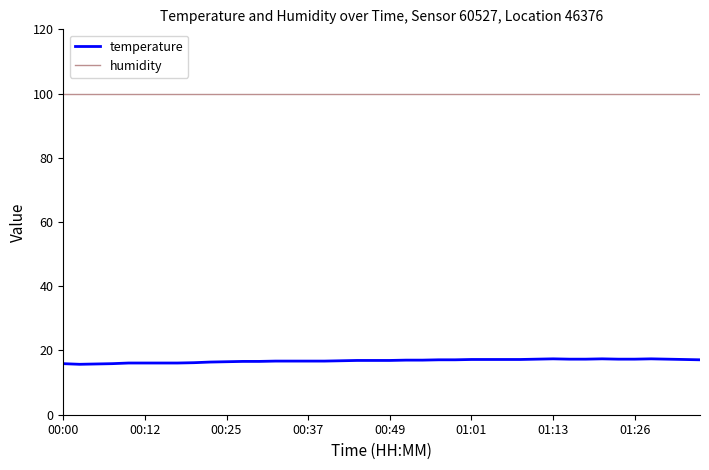

True or false: temperature and humidity intersect in this chart.

False